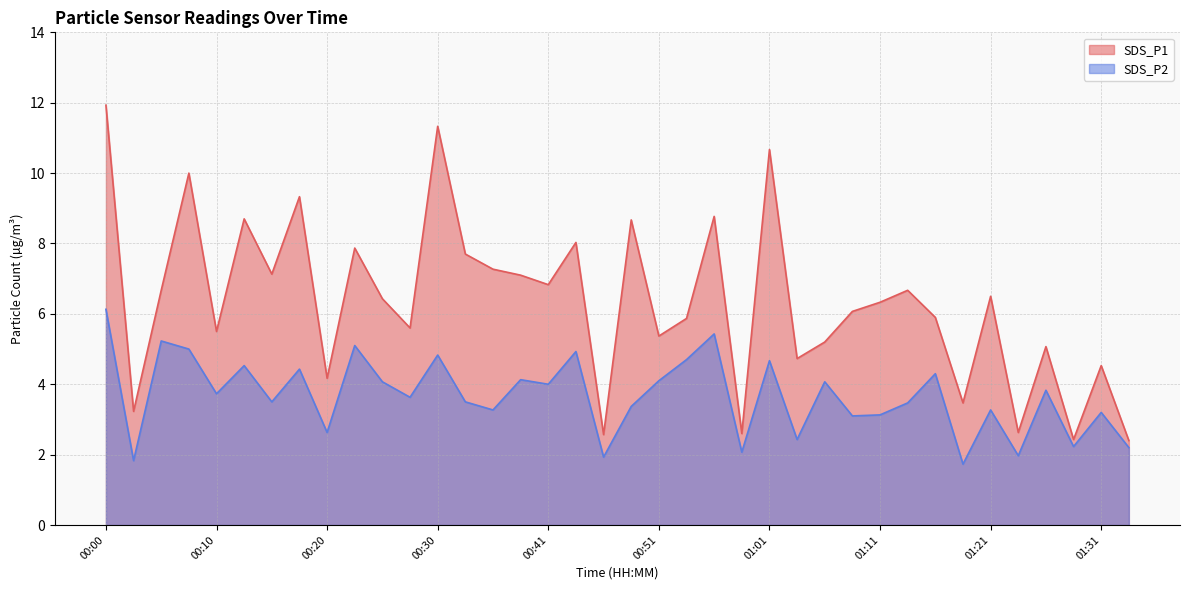

What is the spread (max minus min) of values at 00:38?

3.0